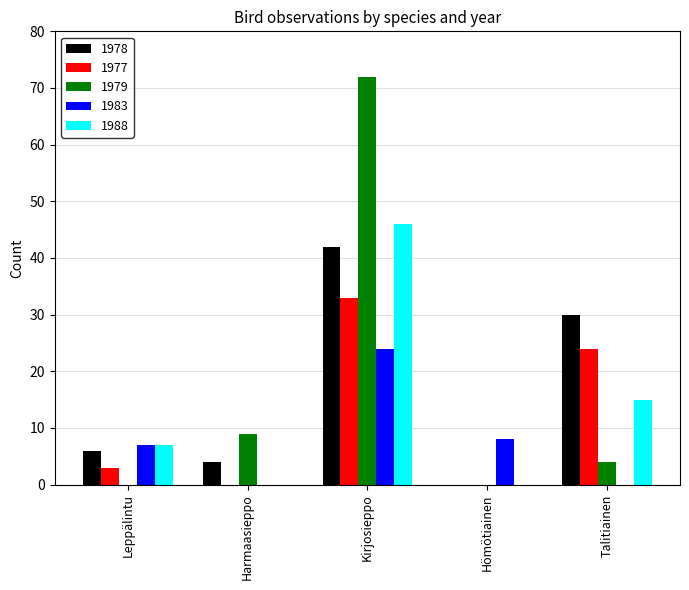

How many distinct data groups are displayed?

5